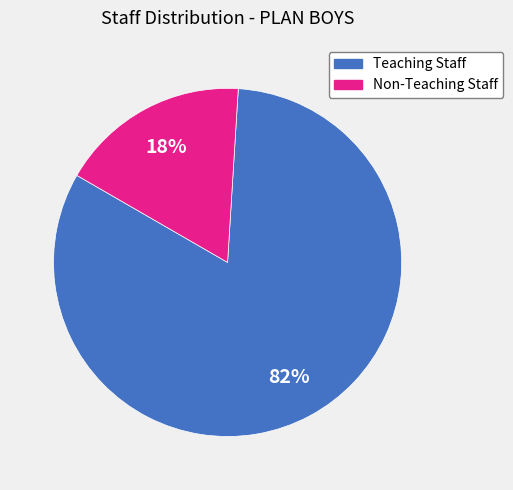

Does any single category account for the majority?

Yes